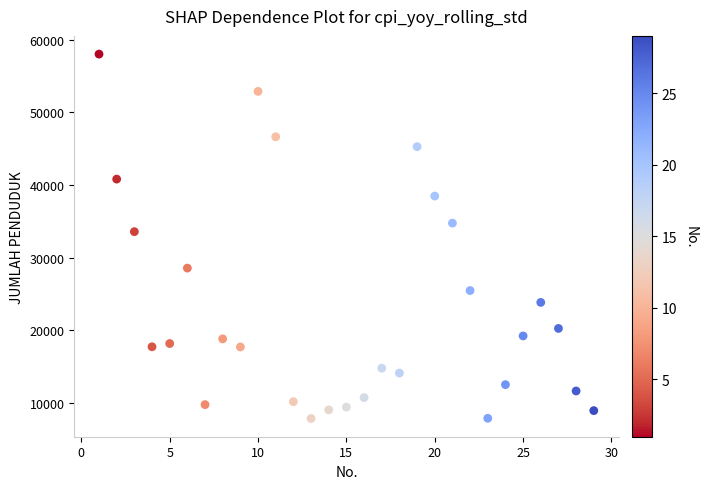

What Y value in the scatter plot is closest to 32939?

33579